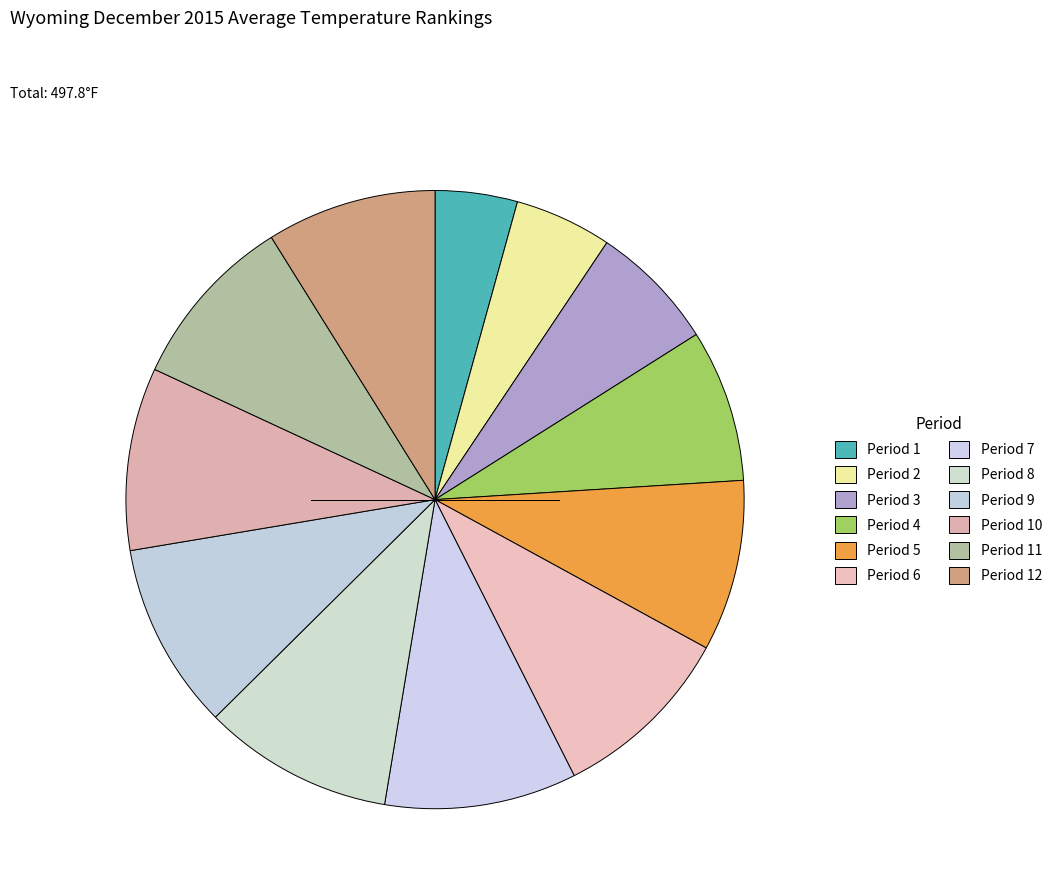

What is the smallest slice in the pie chart?

Period 1